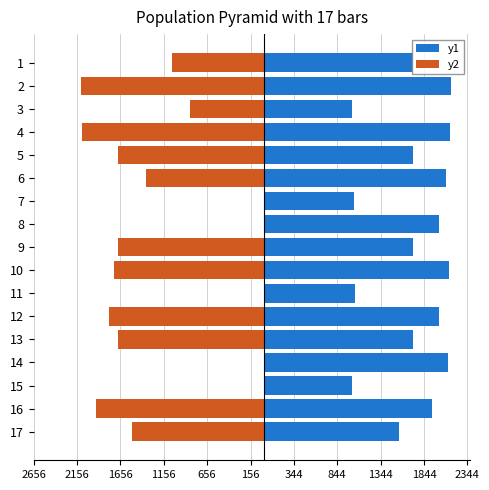

How many bars are there in total?

34